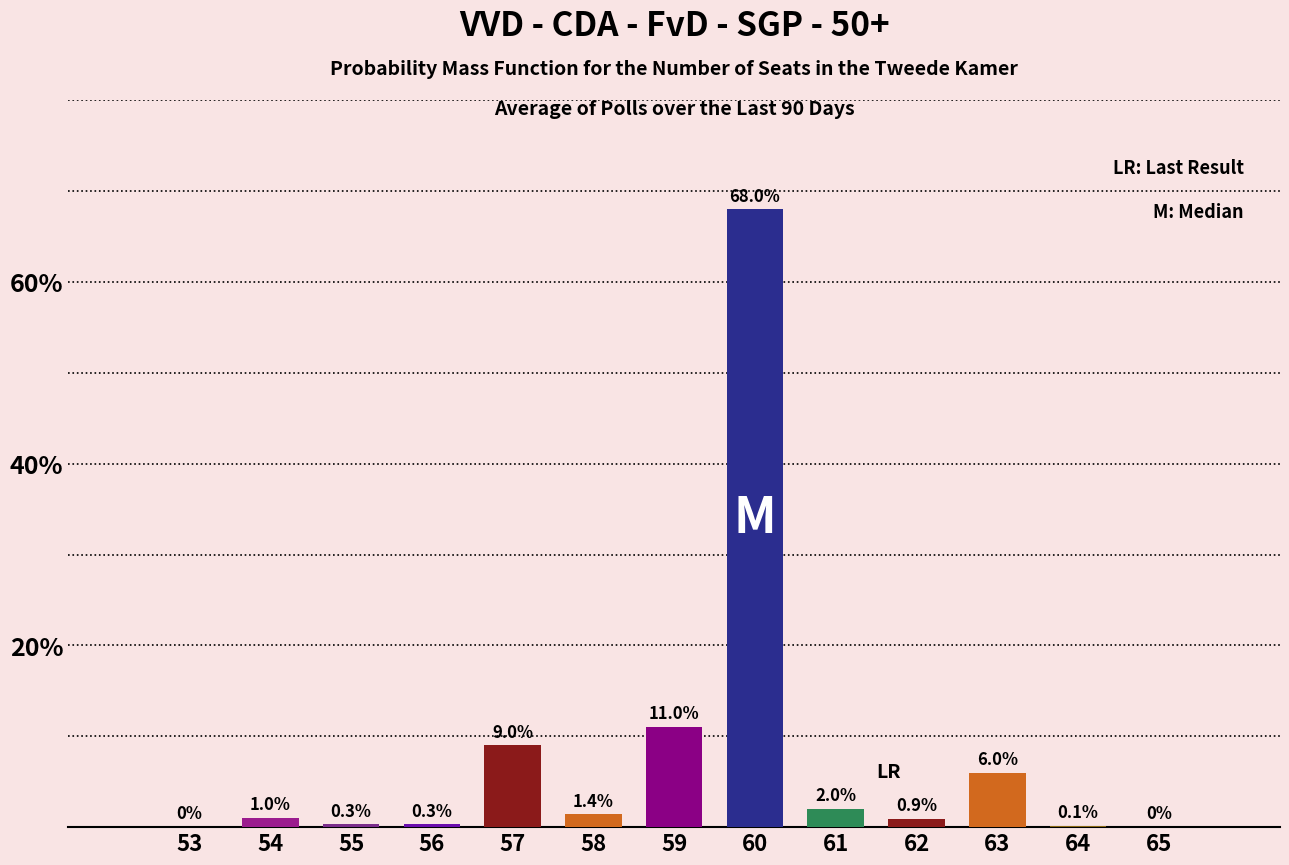

Reading right to left, transcribe all the data shown in this chart.

65=0.0	64=0.1	63=6.0	62=0.9	61=2.0	60=68.0	59=11.0	58=1.4	57=9.0	56=0.3	55=0.3	54=1.0	53=0.0